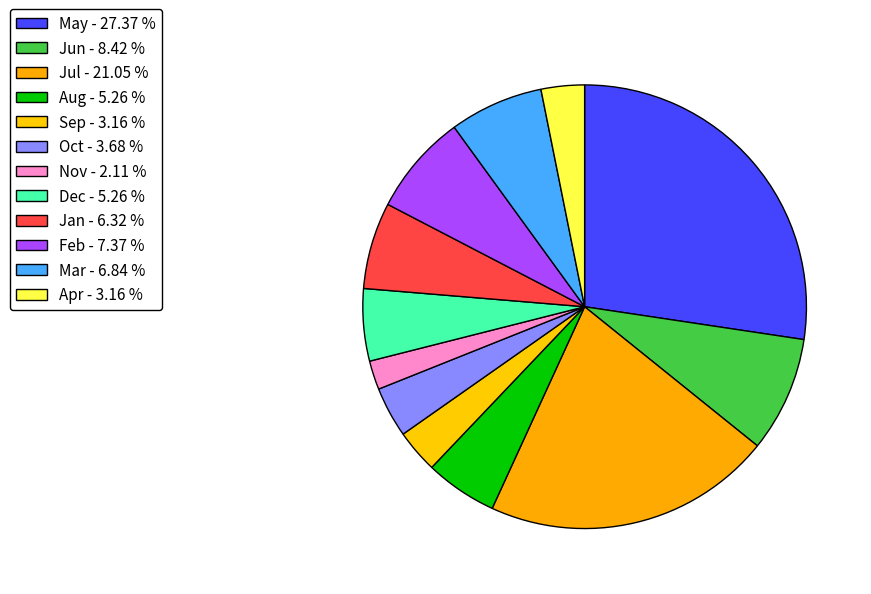

How many slices are in this pie chart?

12